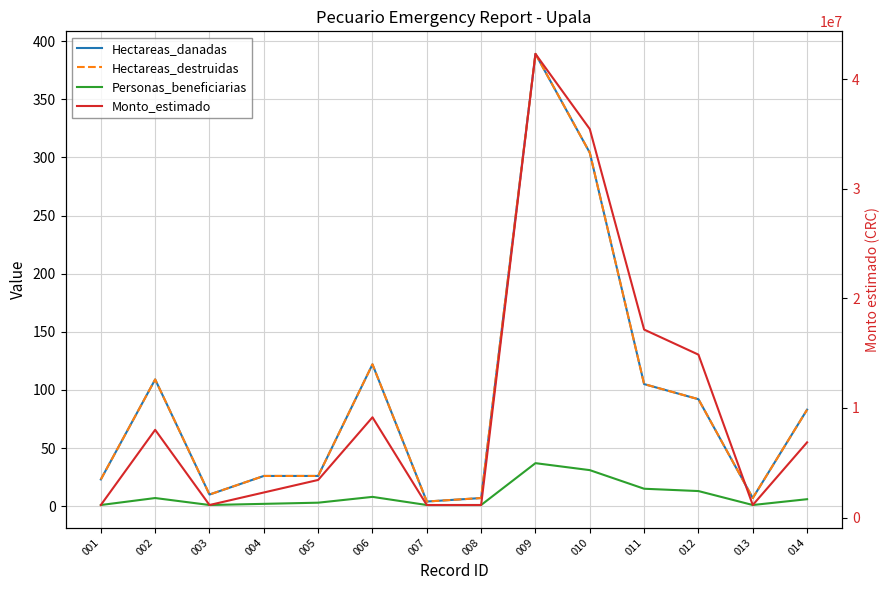

The Personas_beneficiarias series shows 11 at 014. True or false?

False